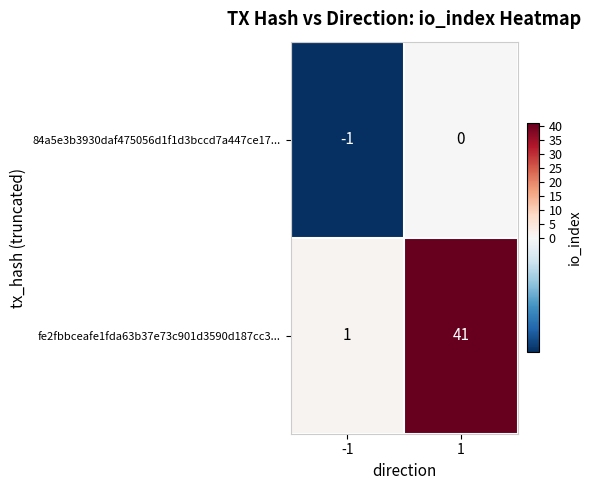

How many data points does each series have?

2